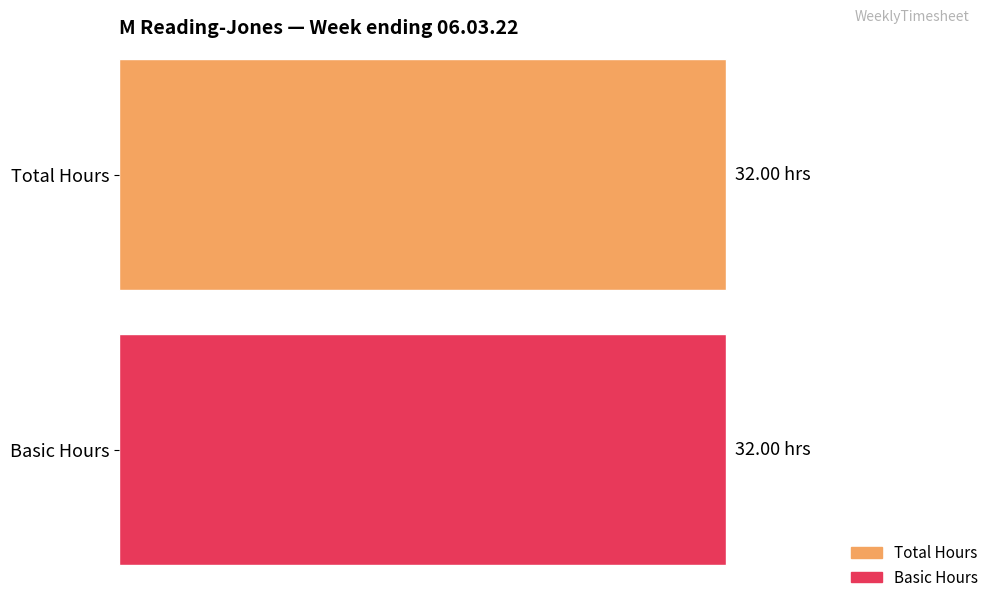

How many series are shown in this chart?

2